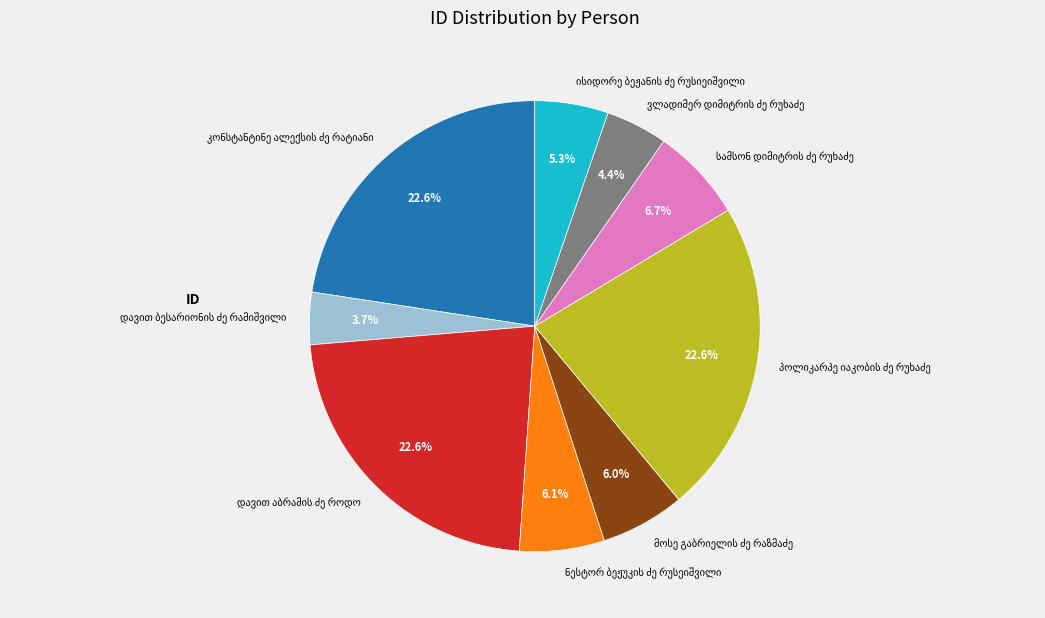

Is there any slice that represents more than half of the pie?

No